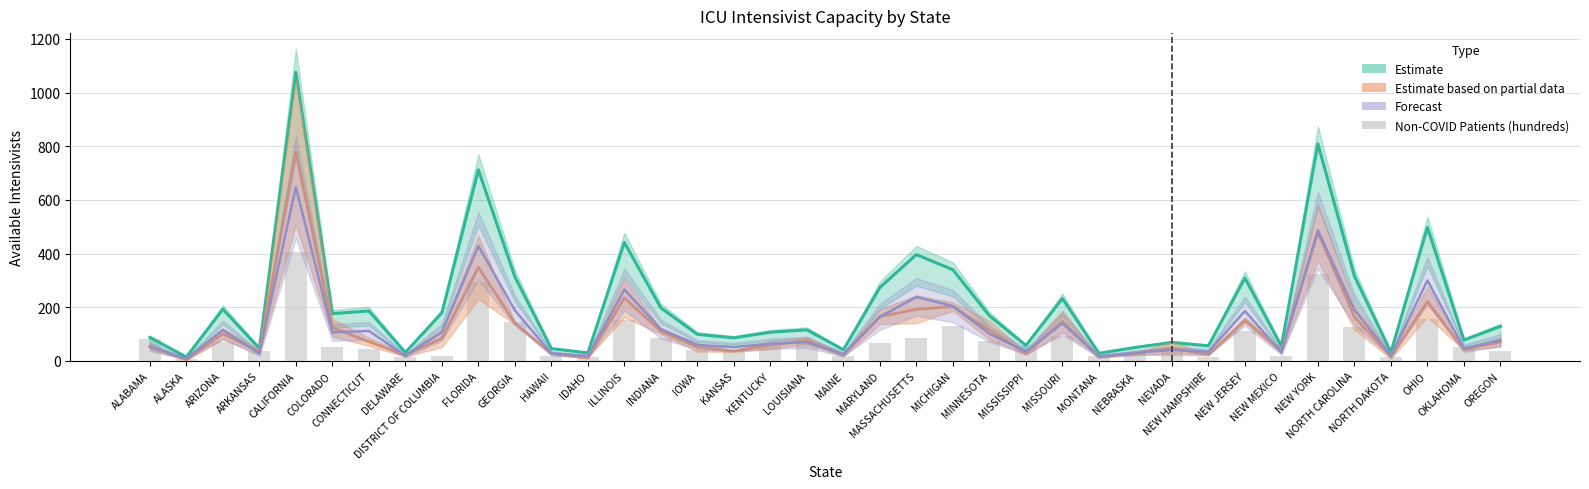

Rank the categories by Non-COVID Patients (hundreds) value from lowest to highest.

ALASKA, DELAWARE, NEW HAMPSHIRE, IDAHO, NORTH DAKOTA, HAWAII, DISTRICT OF COLUMBIA, MONTANA, NEW MEXICO, MAINE, NEBRASKA, OREGON, NEVADA, ARKANSAS, IOWA, KANSAS, CONNECTICUT, OKLAHOMA, COLORADO, MISSISSIPPI, LOUISIANA, MARYLAND, KENTUCKY, ARIZONA, MINNESOTA, ALABAMA, MASSACHUSETTS, INDIANA, MISSOURI, NEW JERSEY, NORTH CAROLINA, MICHIGAN, GEORGIA, ILLINOIS, OHIO, FLORIDA, NEW YORK, CALIFORNIA